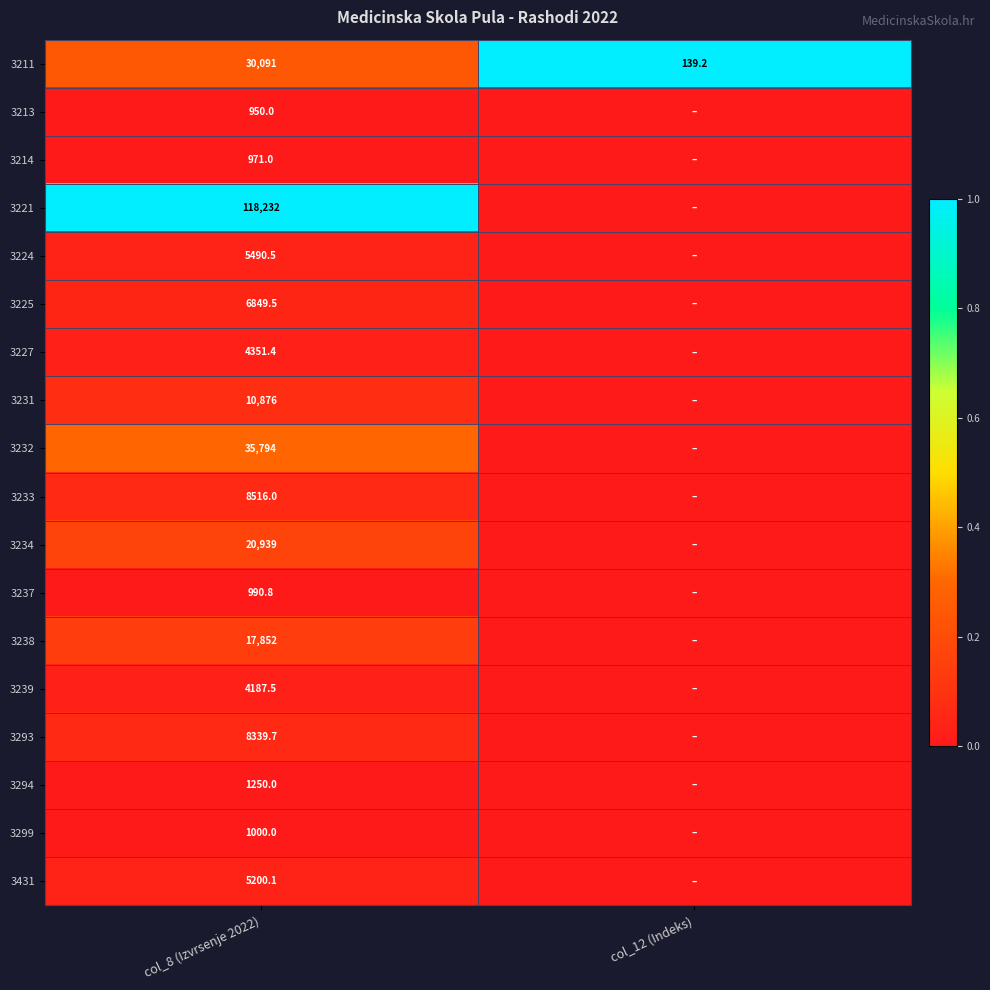

Is the value of 3221 at col_8 (Izvrsenje 2022) greater than the value of 3239 at col_8 (Izvrsenje 2022)?

Yes